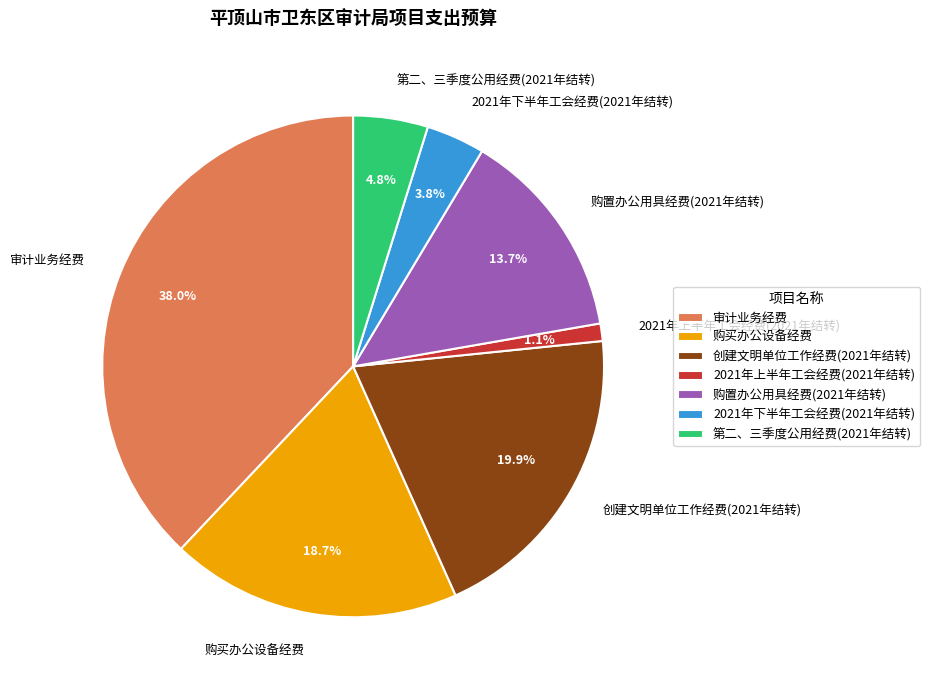

What is the largest slice in the pie chart?

审计业务经费